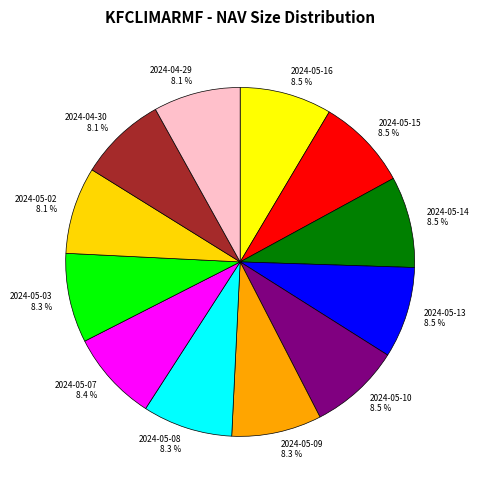

Count the number of slices in the pie.

12